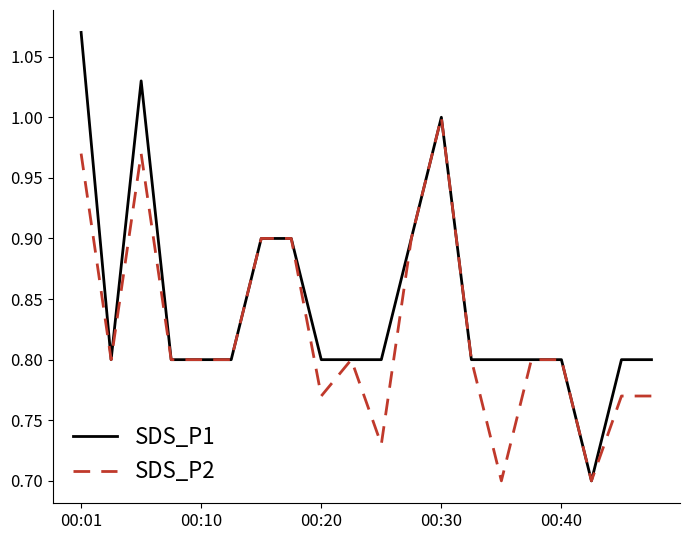

Which series has the largest range (max minus min)?

SDS_P1